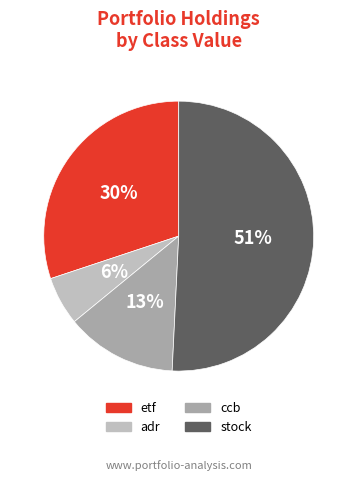

How many segments does this pie chart have?

4